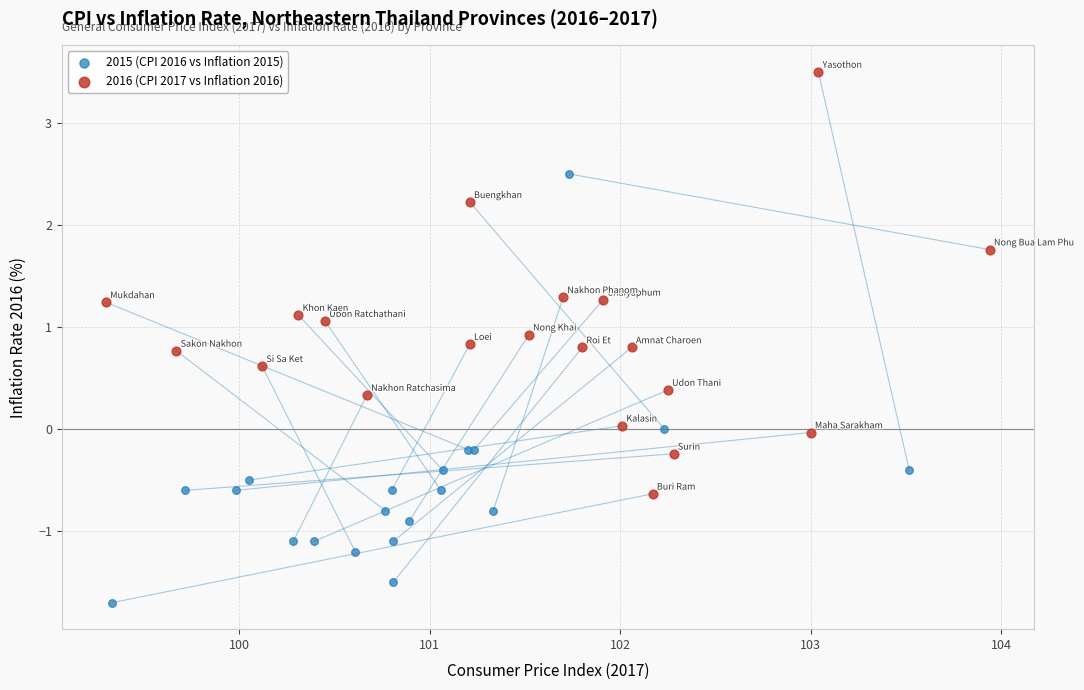

Which series reaches the maximum Y coordinate?

2016 (CPI 2017 vs Inflation 2016)